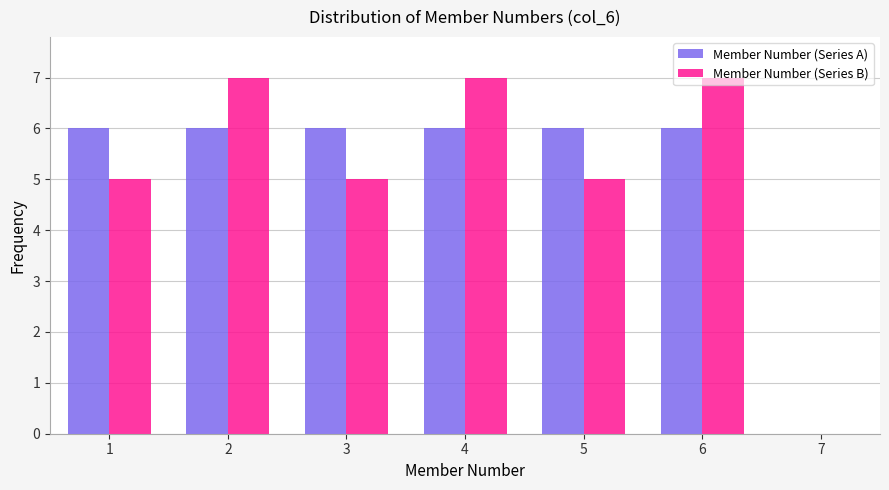

Which series has the widest spread of values?

Member Number (Series B)